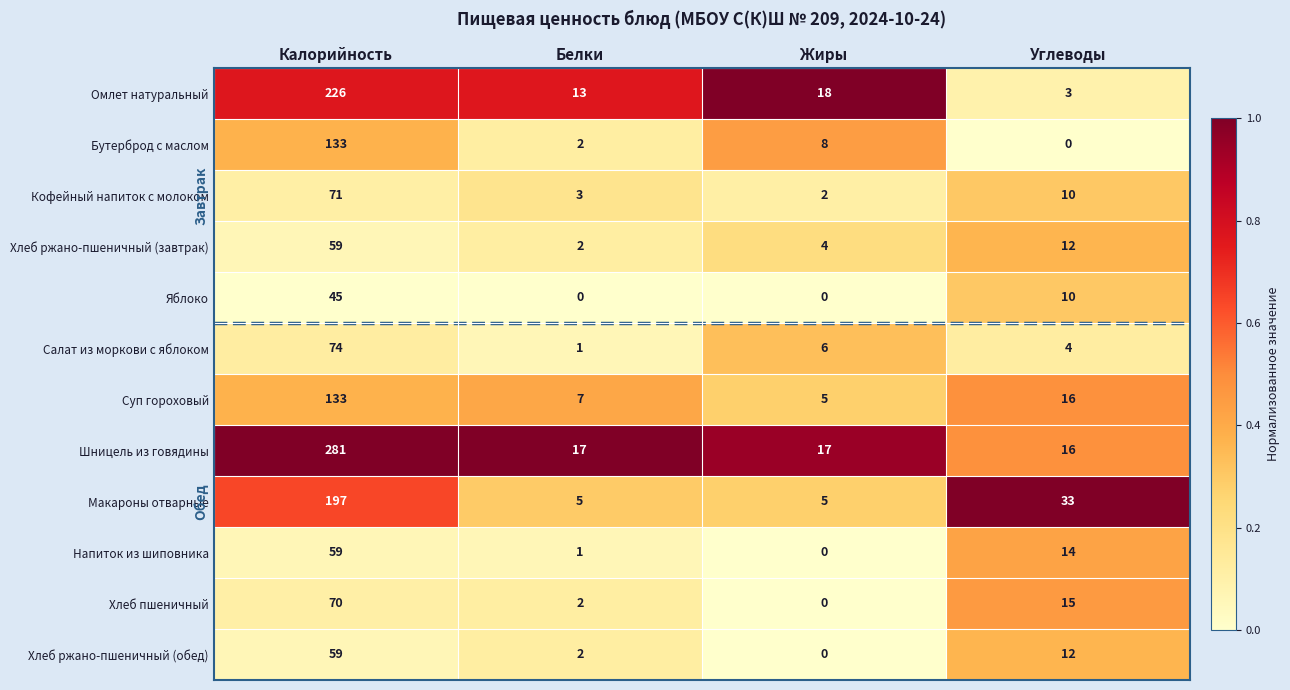

At which label is Омлет натуральный closest to 114?

Жиры